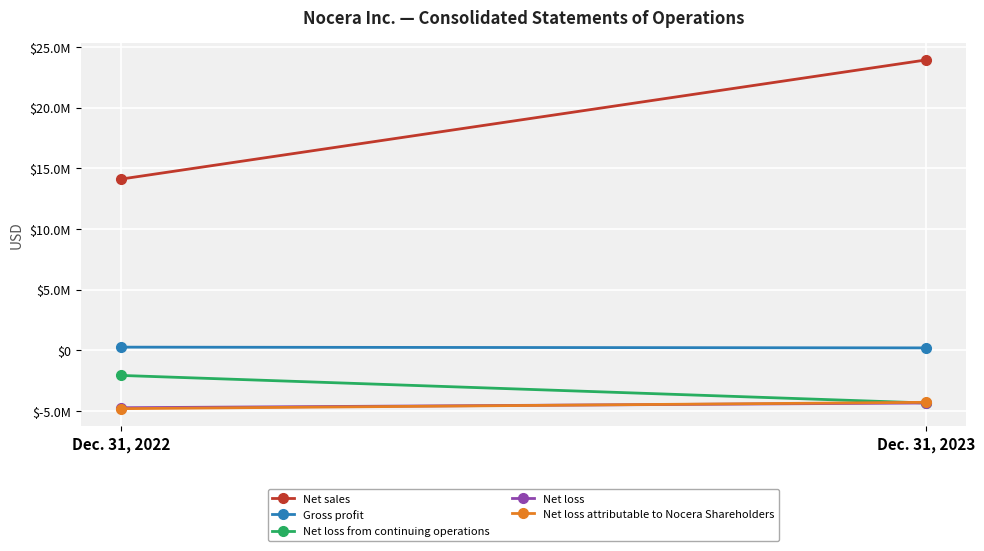

Between Dec. 31, 2022 and Dec. 31, 2023, which series saw the biggest shift?

Net sales